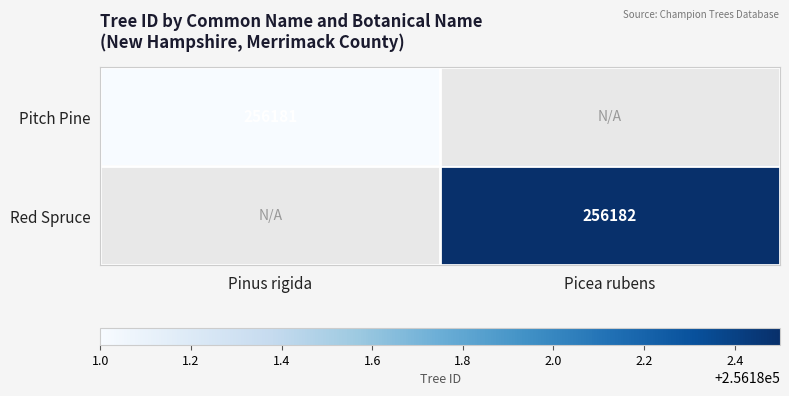

Is it true that Red Spruce equals 256182 at Picea rubens?

True